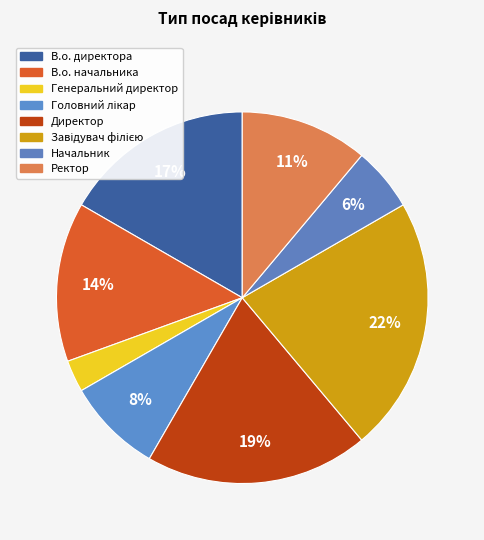

What percentage is NOT represented by Директор?

80.6%